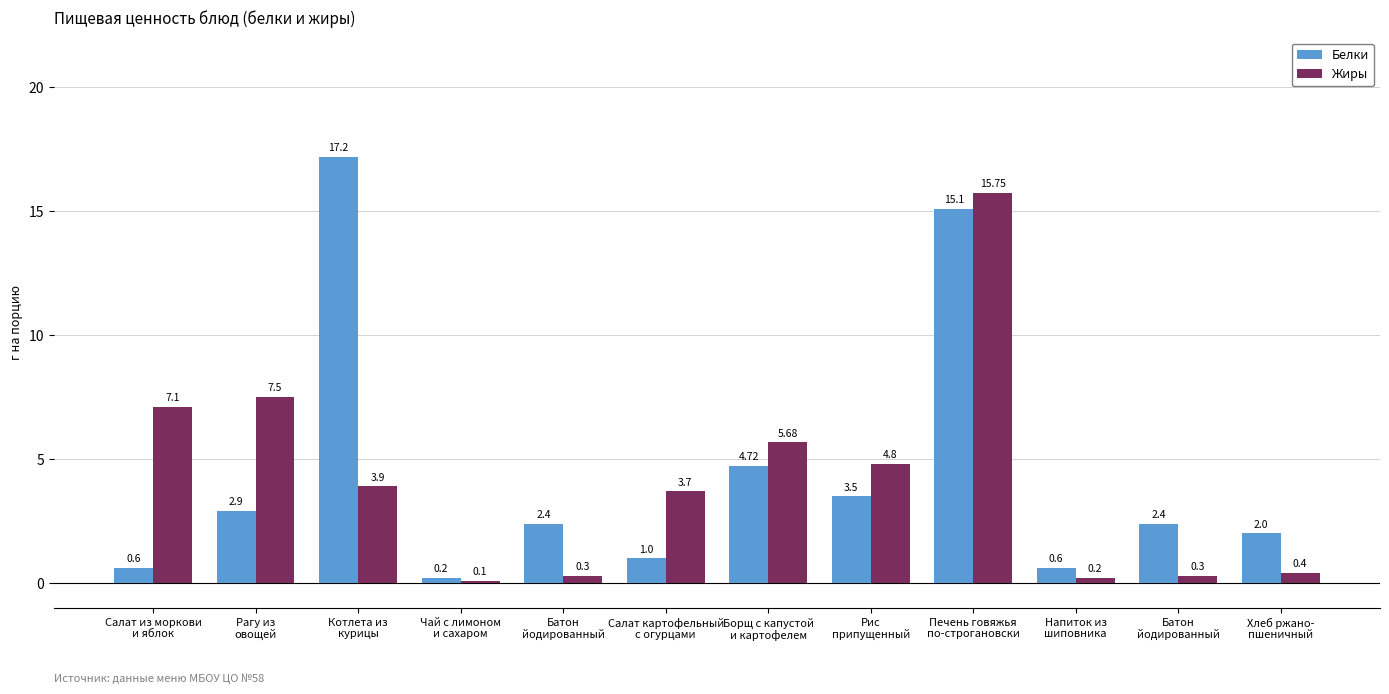

What is the total value across all series at Печень говяжья
по-строгановски?

30.9